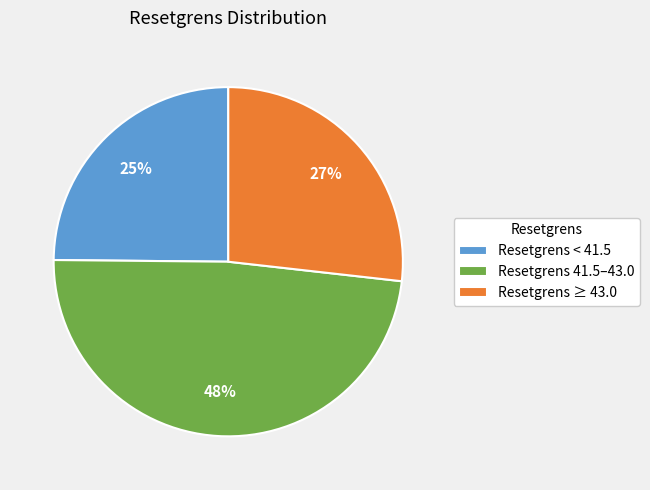

Between Resetgrens < 41.5 and Resetgrens 41.5–43.0, which is larger?

Resetgrens 41.5–43.0